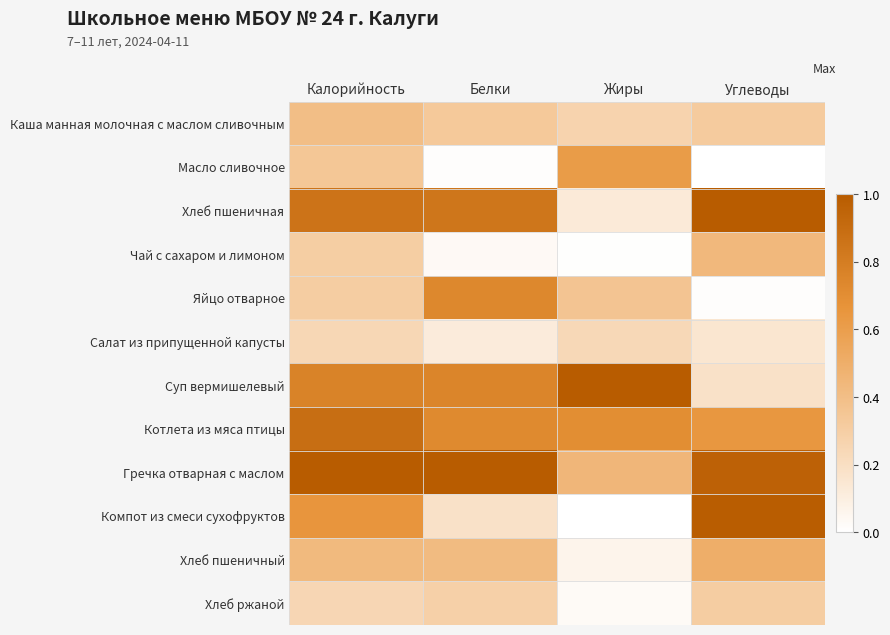

Which series has the largest total across all categories?

Гречка отварная с маслом